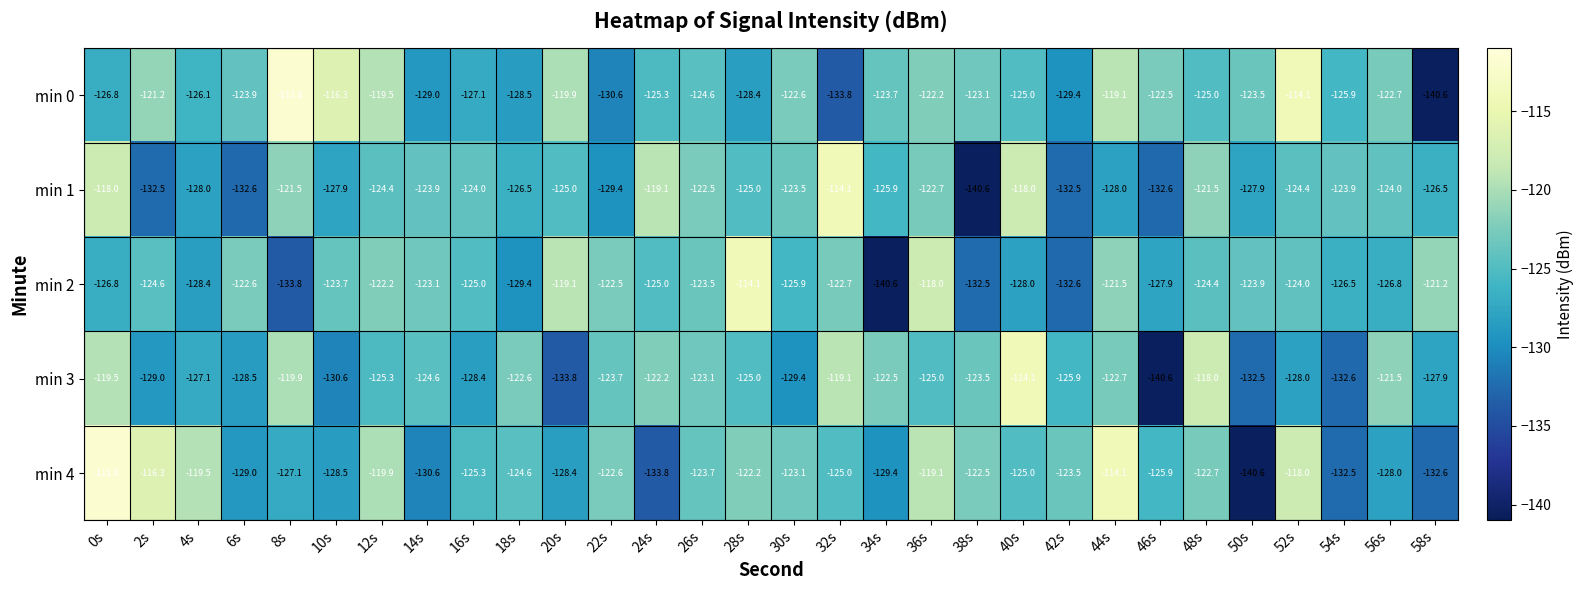

What is the difference between the maximum and minimum values in the min 3 series?

26.5